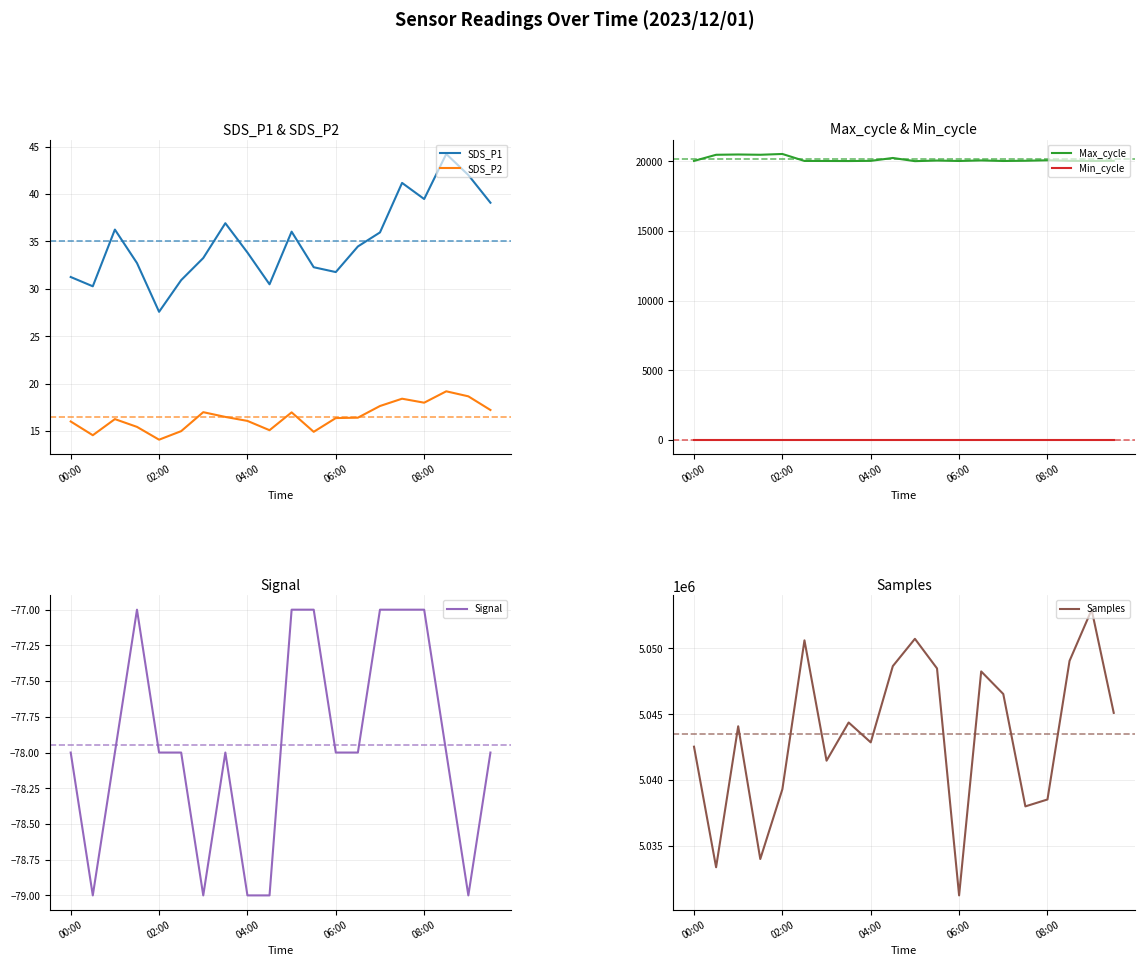

What is the minimum value for Max_cycle?

20017